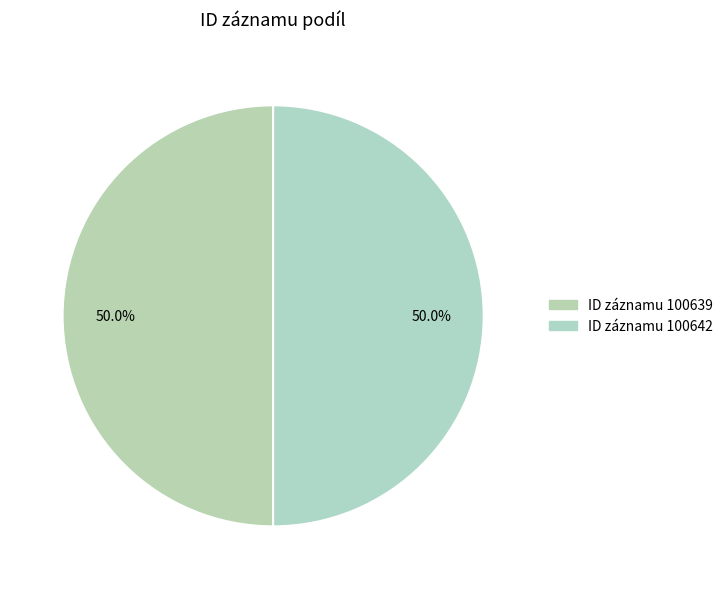

How many segments does this pie chart have?

2